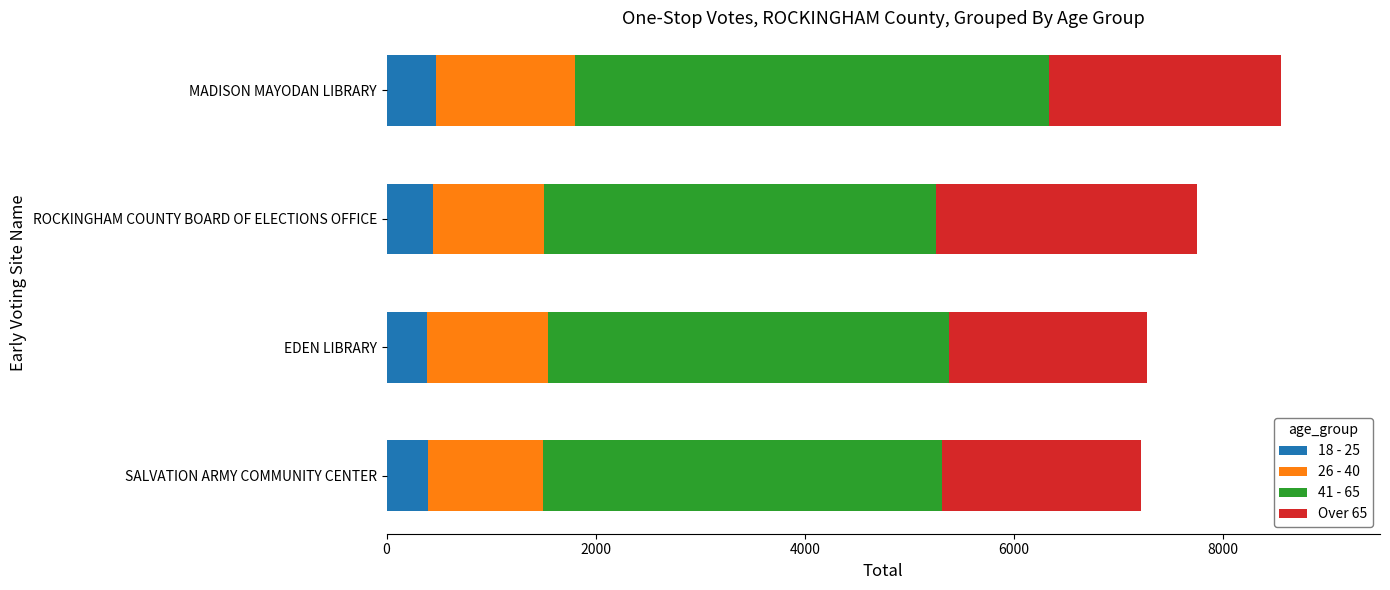

What is the lowest value of the 18 - 25 series?

384